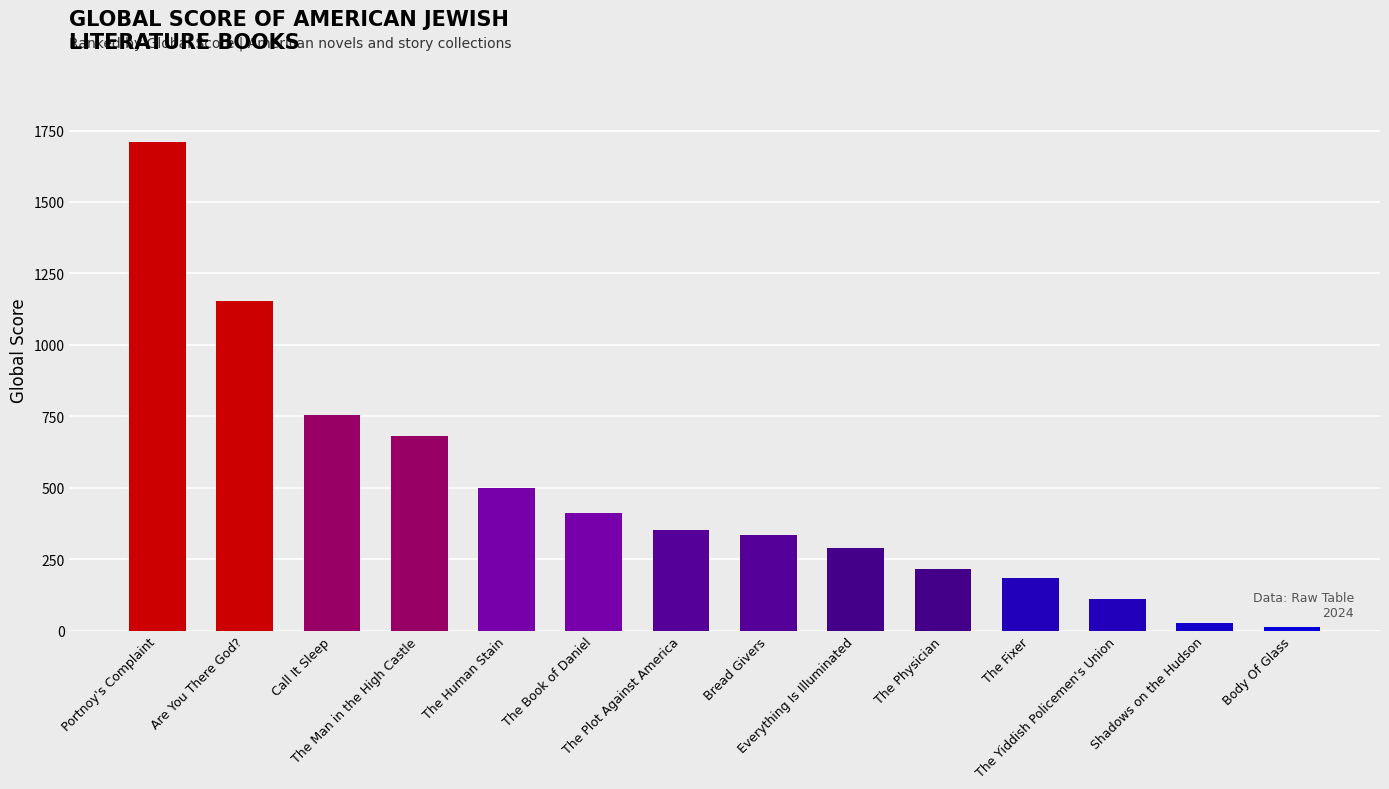

The chart shows a value of 681 at The Man in the High Castle. True or false?

True